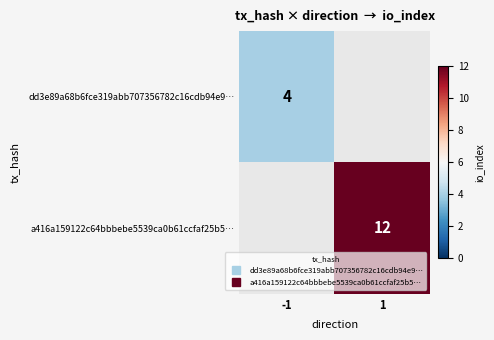

At which label is a416a159122c64bbbebe5539ca0b61ccfaf25b5… closest to 6?

-1